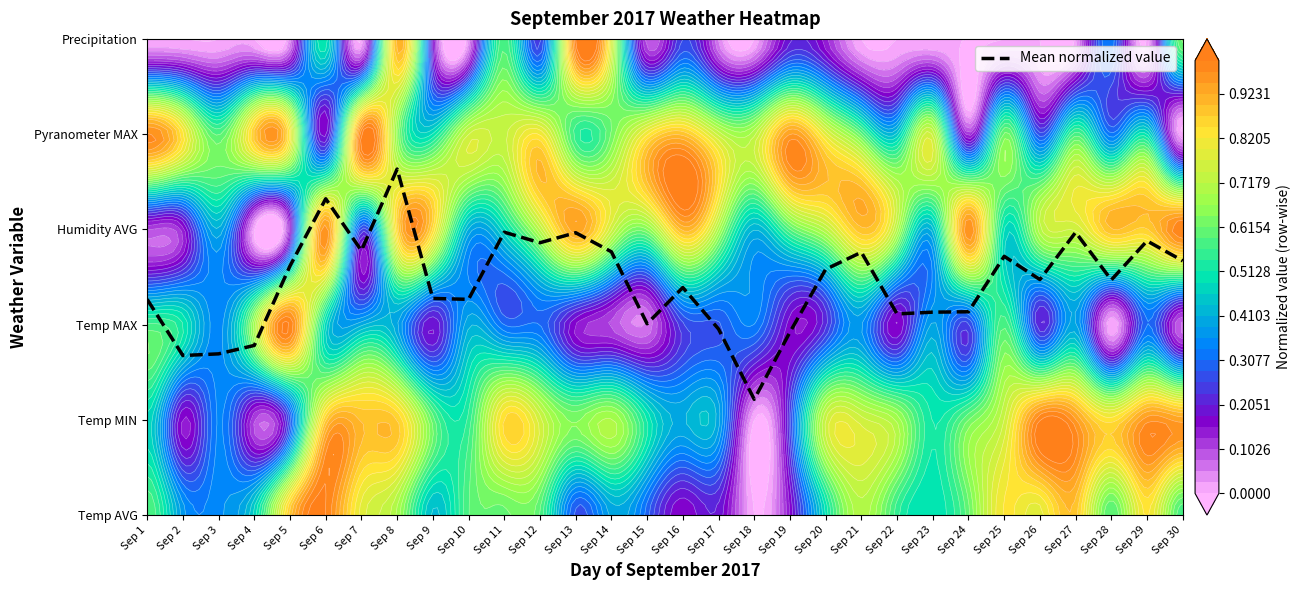

List the labels in order of value, smallest first.

Sep 18, Sep 2, Sep 3, Sep 4, Sep 19, Sep 17, Sep 15, Sep 22, Sep 23, Sep 24, Sep 1, Sep 10, Sep 9, Sep 16, Sep 28, Sep 26, Sep 20, Sep 5, Sep 30, Sep 25, Sep 21, Sep 14, Sep 7, Sep 12, Sep 29, Sep 13, Sep 27, Sep 11, Sep 6, Sep 8